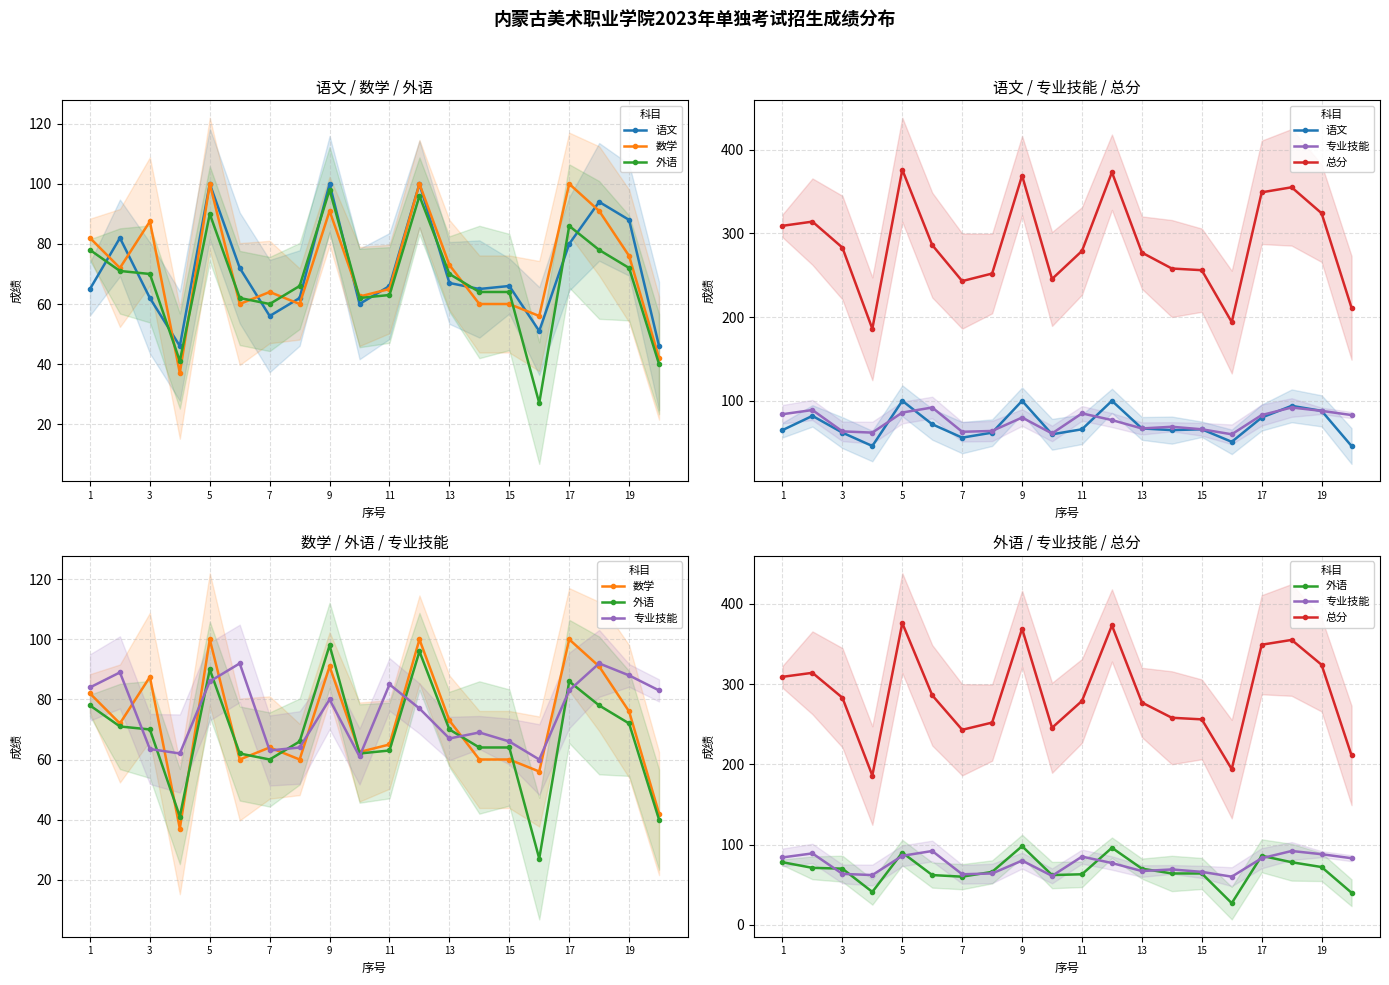

What is the difference between the highest and lowest values at 15?

192.0